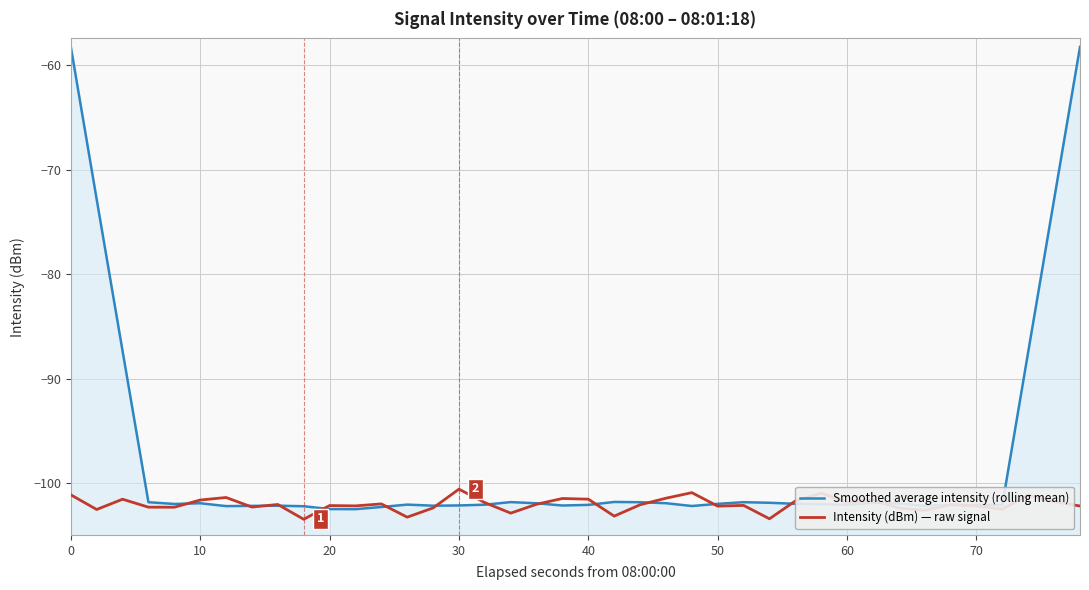

How many lines are shown in the chart?

2